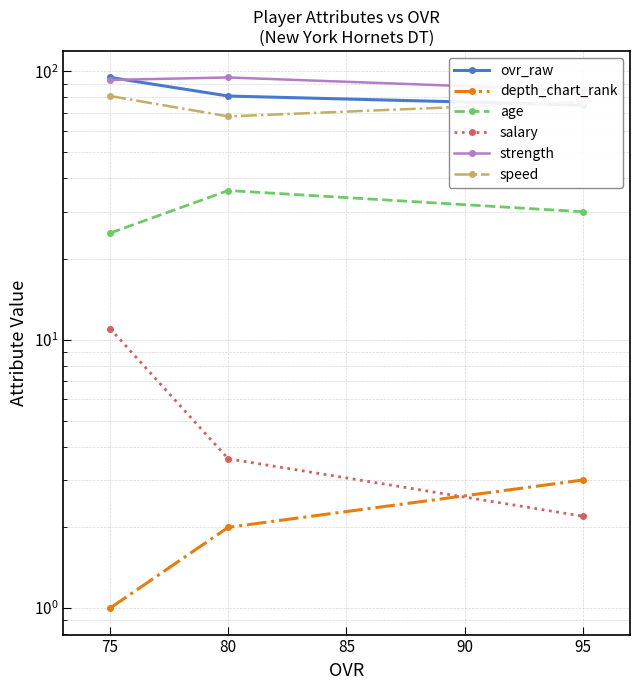

What is the difference between the maximum and minimum values in the ovr_raw series?

20.0